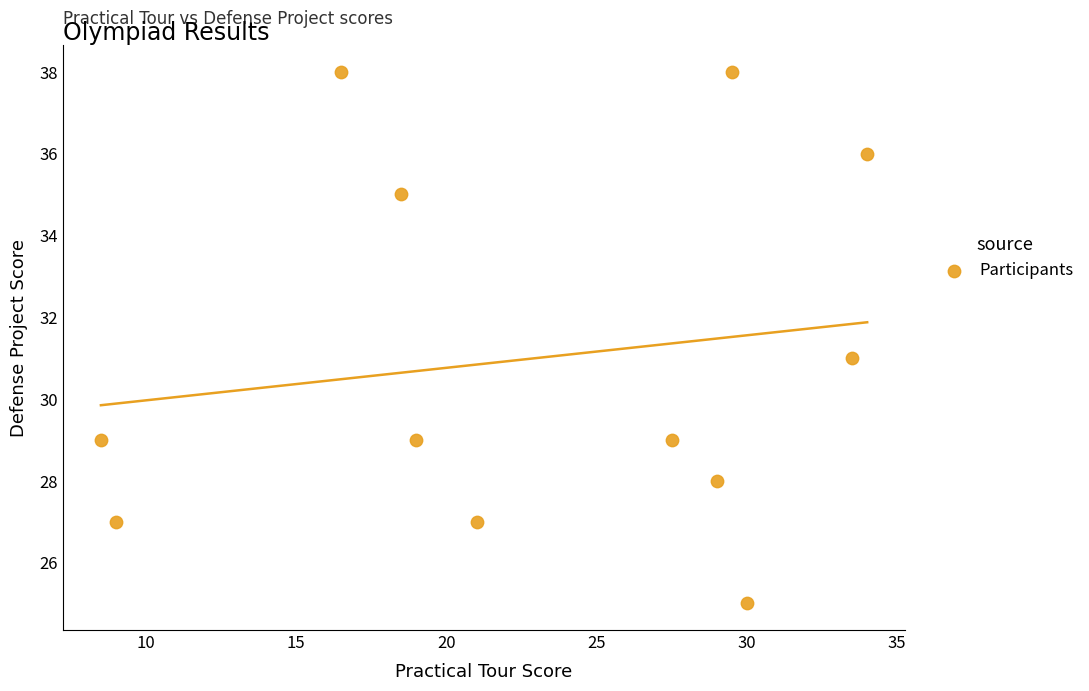

What is the average Y value?

31